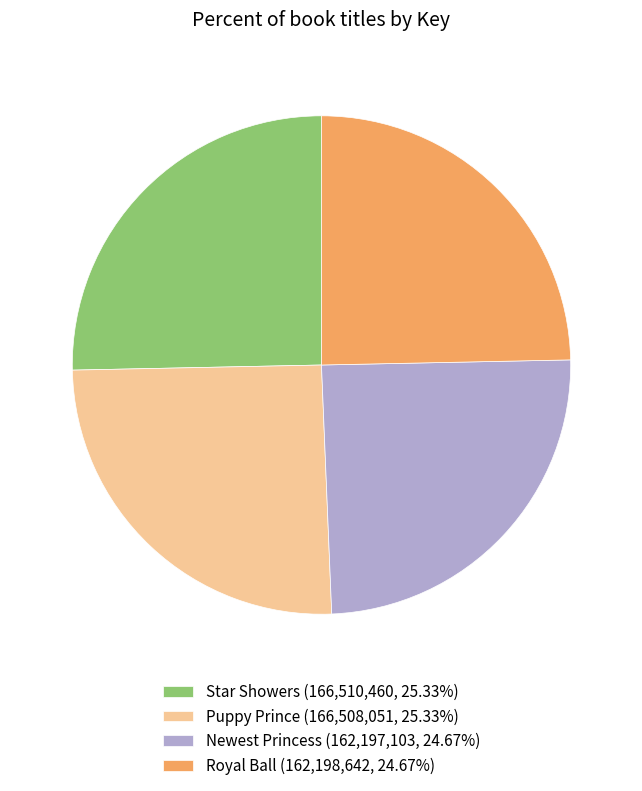

Is Puppy Prince the majority of the pie?

No